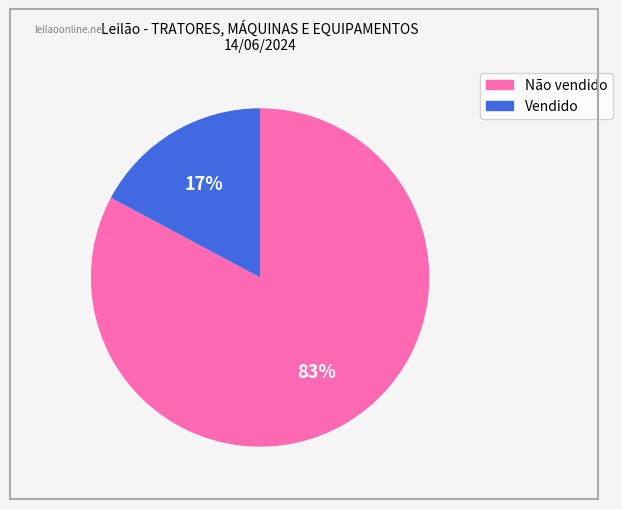

To the nearest percent, what is the combined percentage of Vendido and Não vendido?

100%